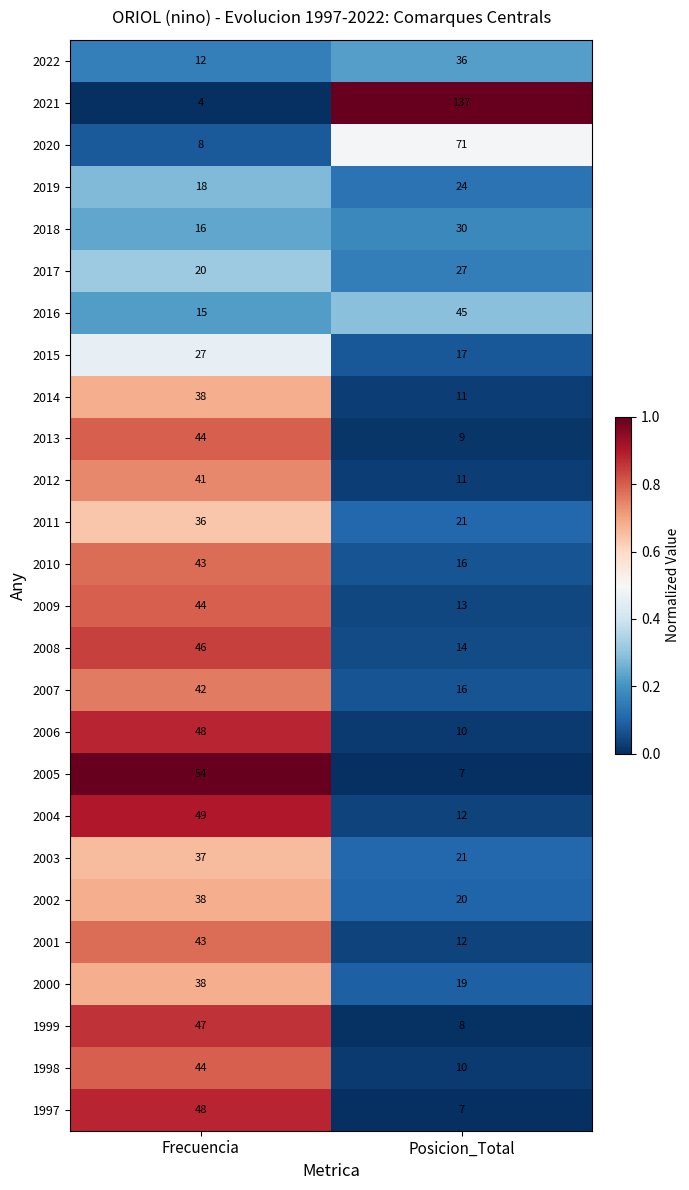

True or false: 2001 has a value of 12 at Posicion_Total.

True